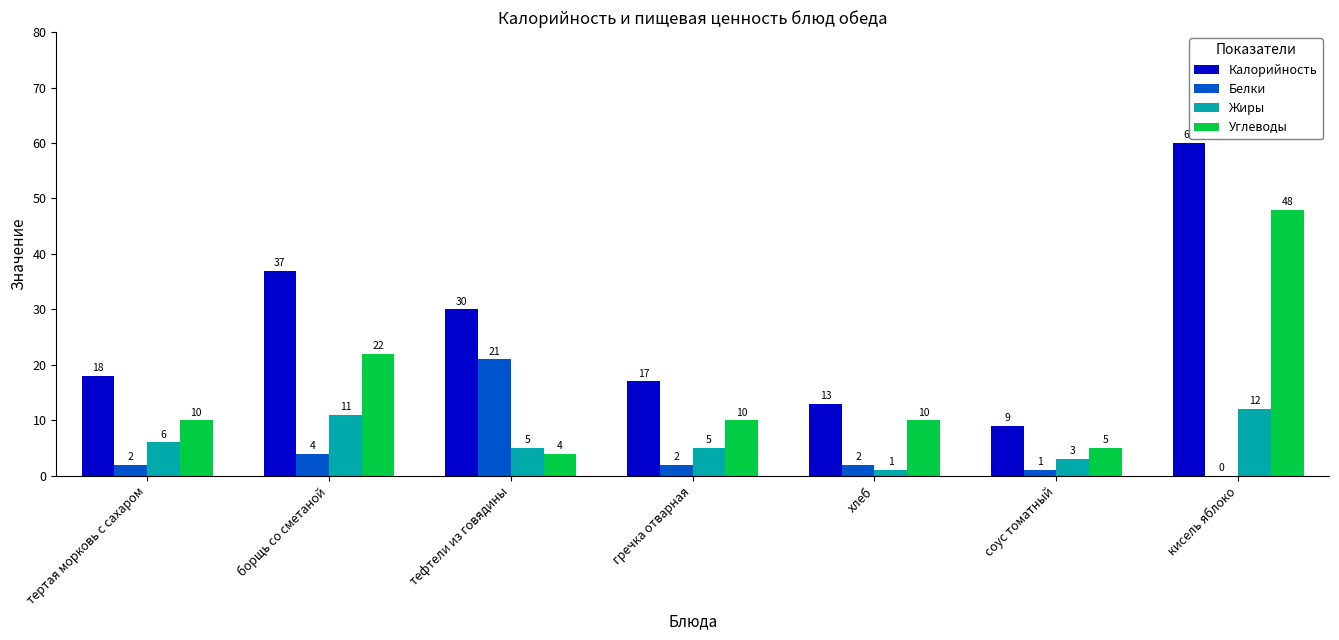

Is it true that Углеводы equals 2 at соус томатный?

False